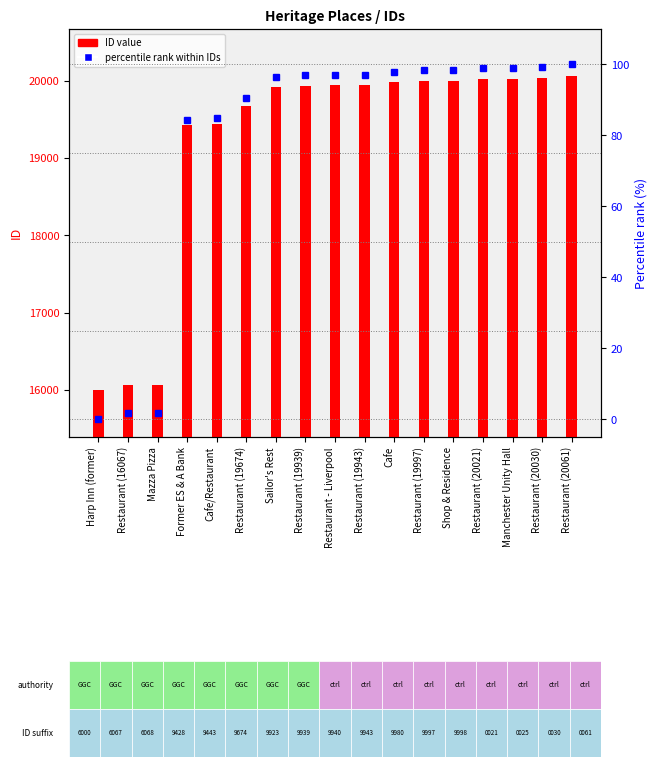

Rank the categories by Percentile rank value from highest to lowest.

Restaurant (20061), Restaurant (20030), Manchester Unity Hall, Restaurant (20021), Shop & Residence, Restaurant (19997), Cafe, Restaurant (19943), Restaurant - Liverpool, Restaurant (19939), Sailor's Rest, Restaurant (19674), Cafe/Restaurant, Former ES & A Bank, Mazza Pizza, Restaurant (16067), Harp Inn (former)